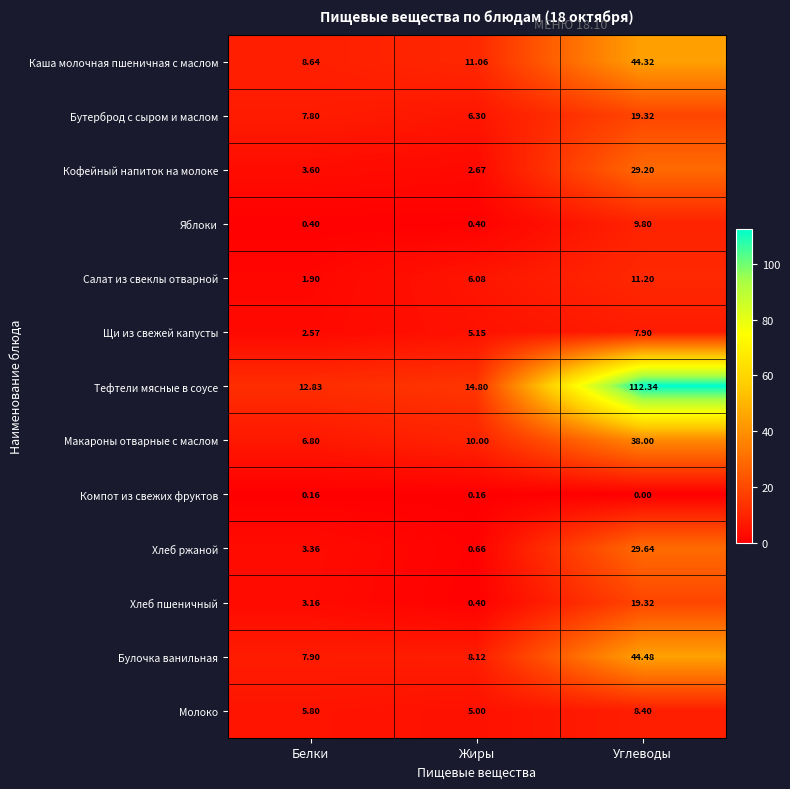

At which category does the chart reach its minimum across all series?

Углеводы